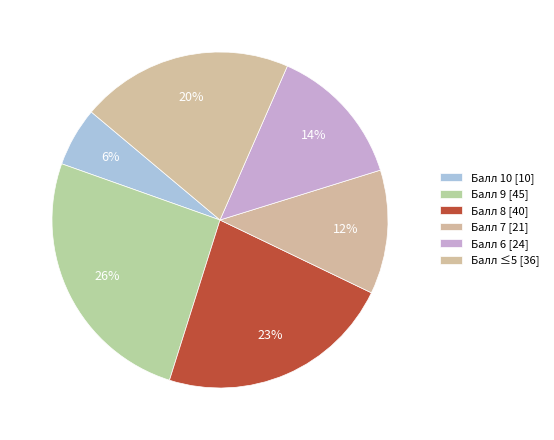

Count the number of slices in the pie.

6